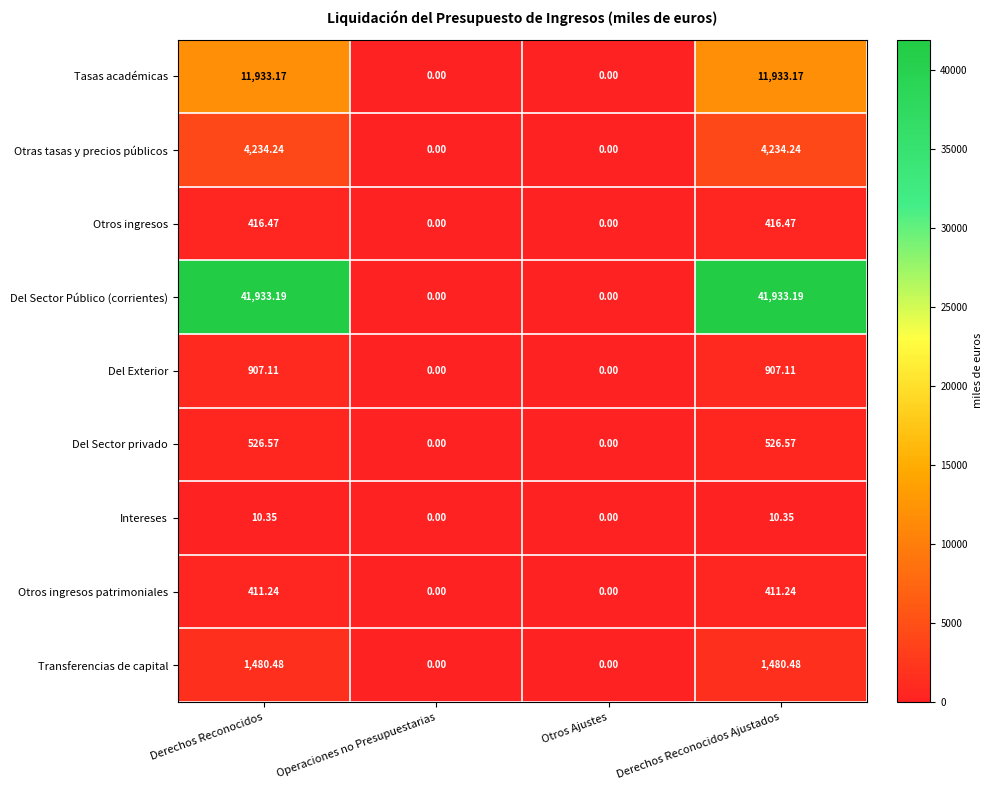

Is the value of Transferencias de capital at Otros Ajustes greater than the value of Del Sector Público (corrientes) at Derechos Reconocidos Ajustados?

No